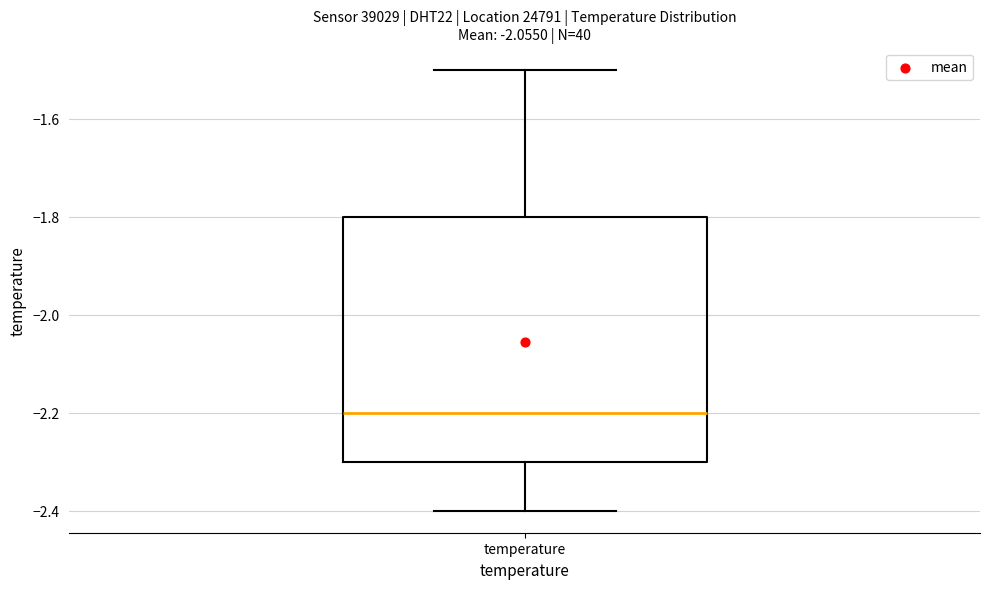

Where is the upper edge of the box for temperature on the y-axis? The values are not printed on the chart, so give them approximately, as read against the axis.

-1.8